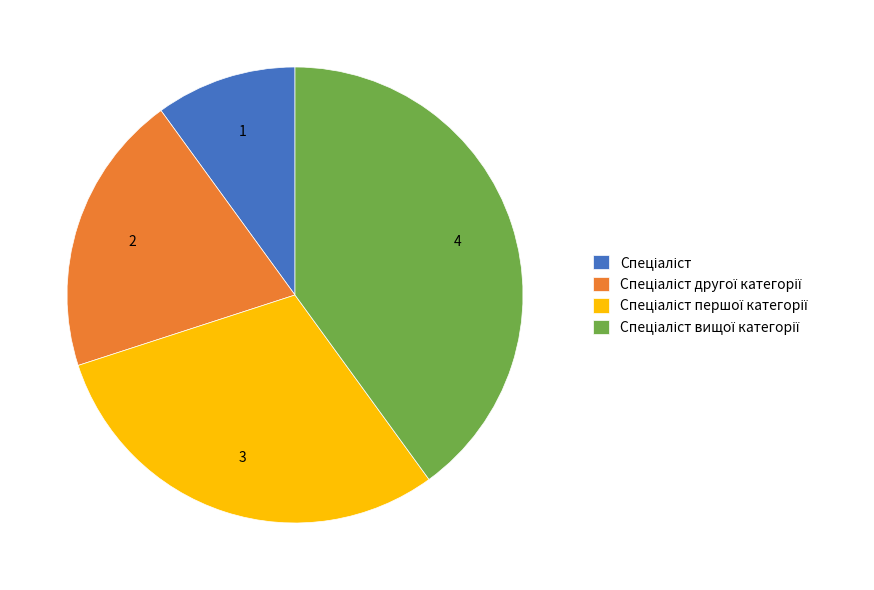

Is there a majority slice in this chart?

No